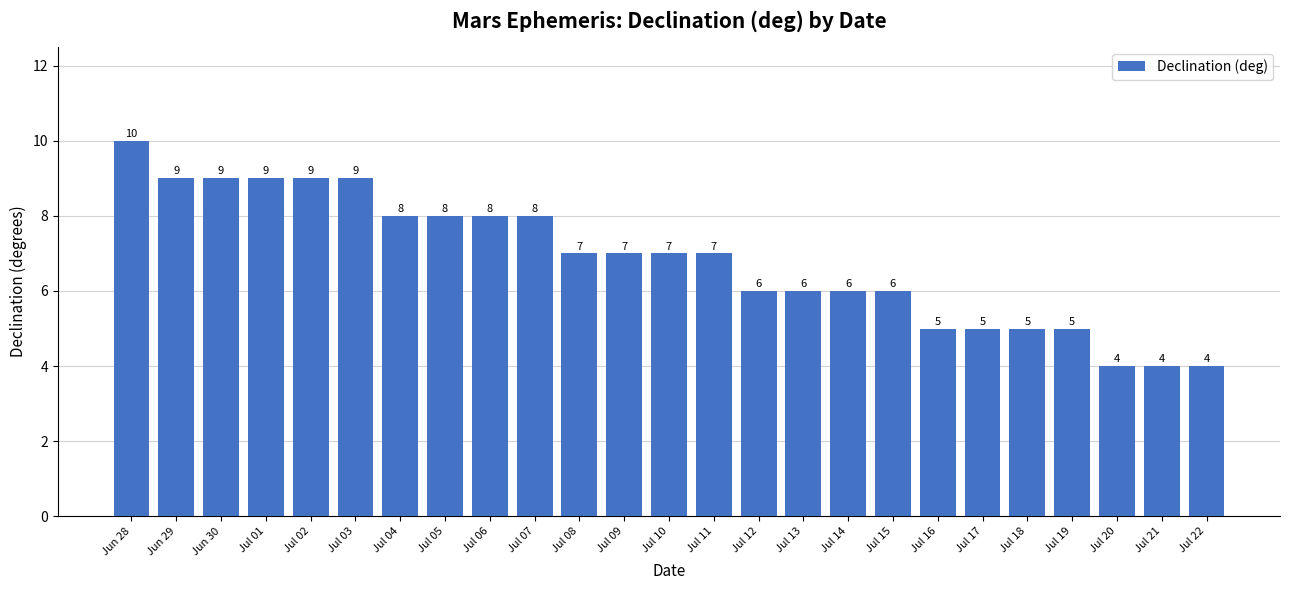

Approximately how many times larger is the value at Jun 29 compared to Jul 06?

1.1